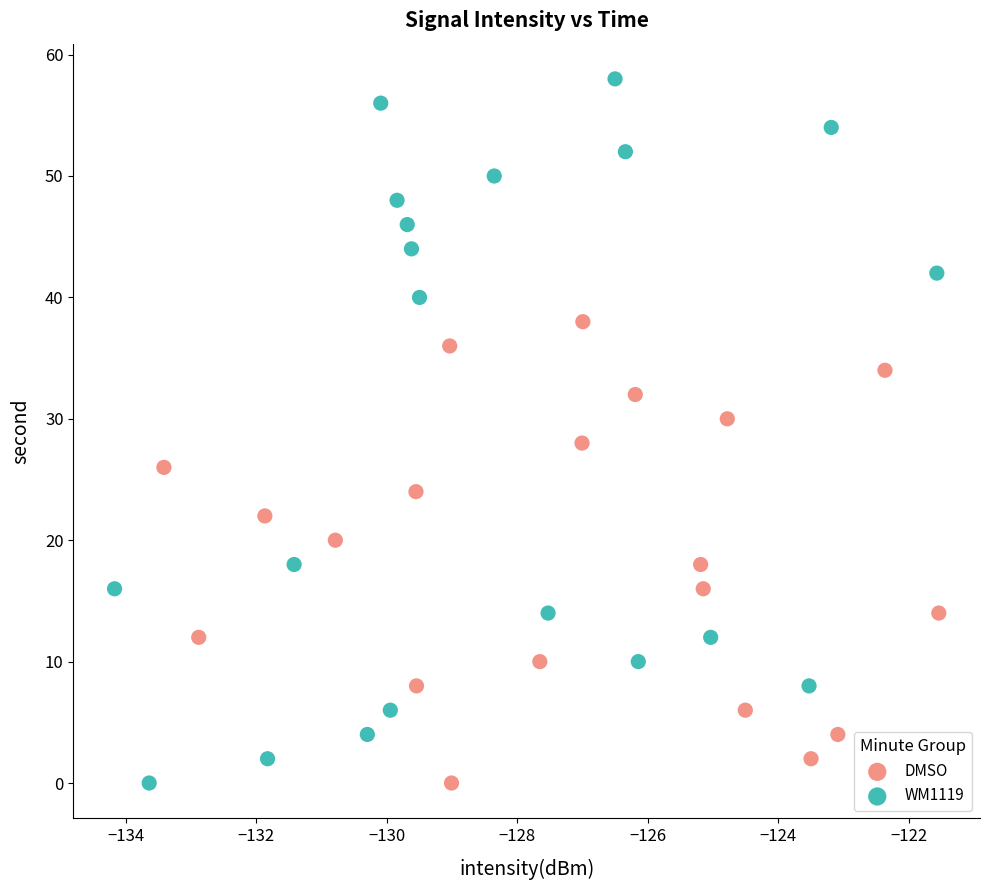

Which series contains the highest Y value?

WM1119